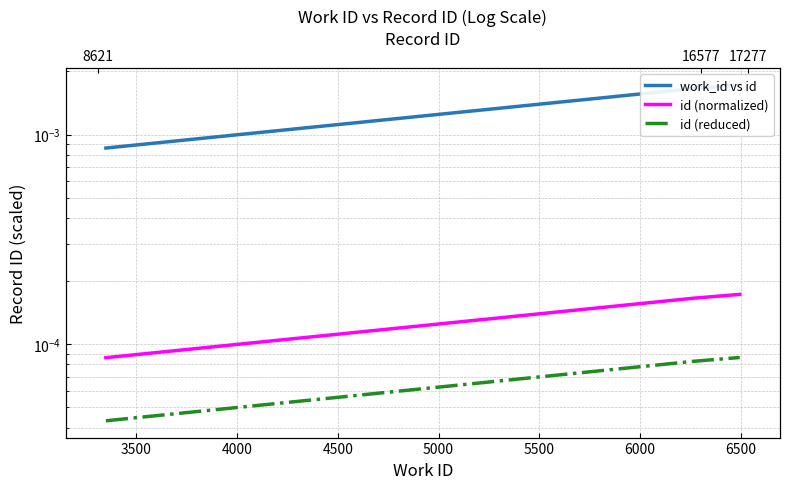

Rank the series at 3500 from highest to lowest value.

work_id vs id, id (normalized), id (reduced)